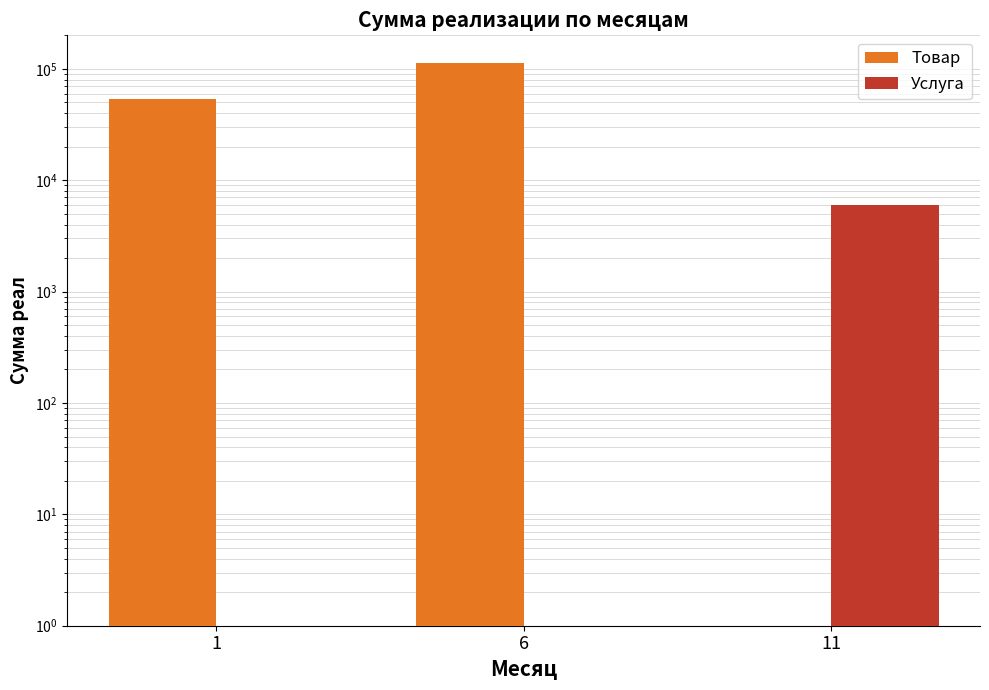

Reading left to right, list all the values displayed in this chart.

Товар: 1=53705.8	6=111930.5	11=0.0
Услуга: 1=0.0	6=0.0	11=5937.4